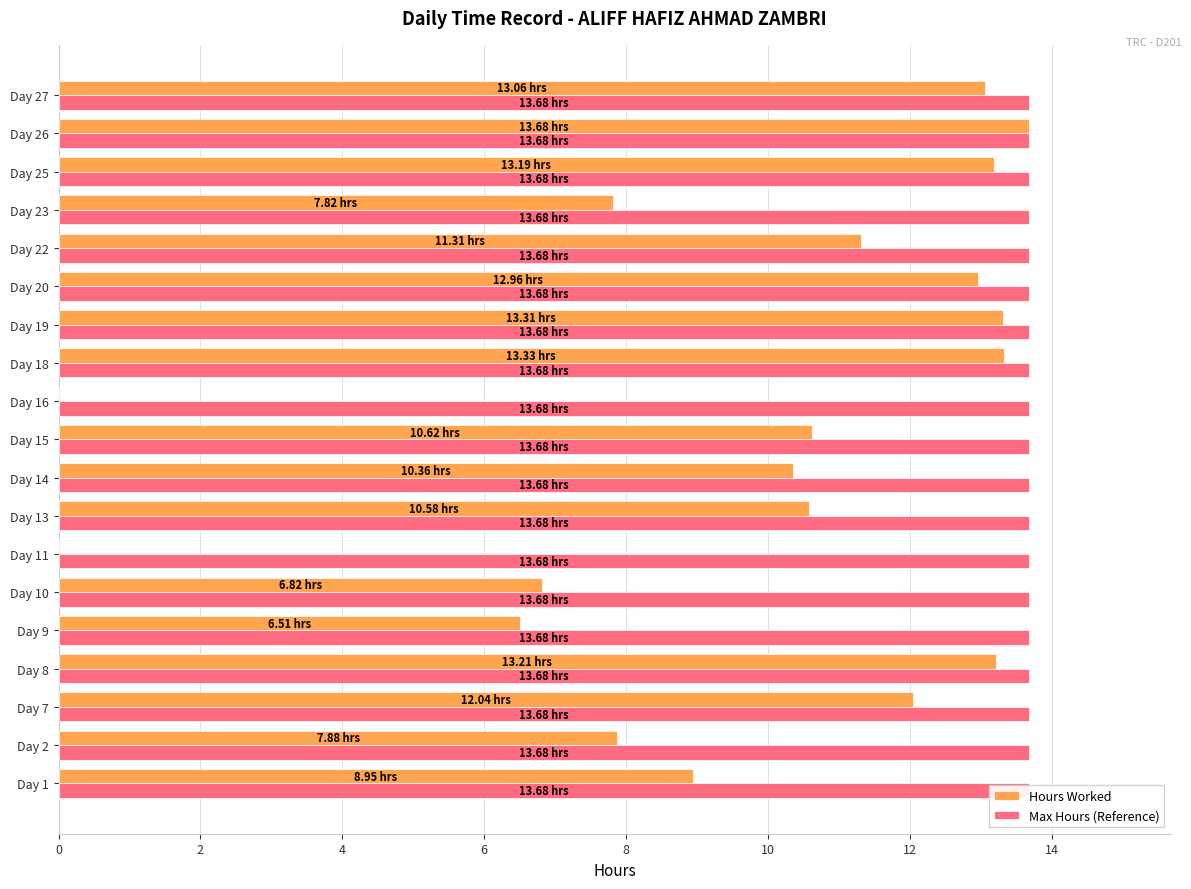

At 0, list the series in order from largest to smallest.

Hours Worked, Max Hours (Reference)